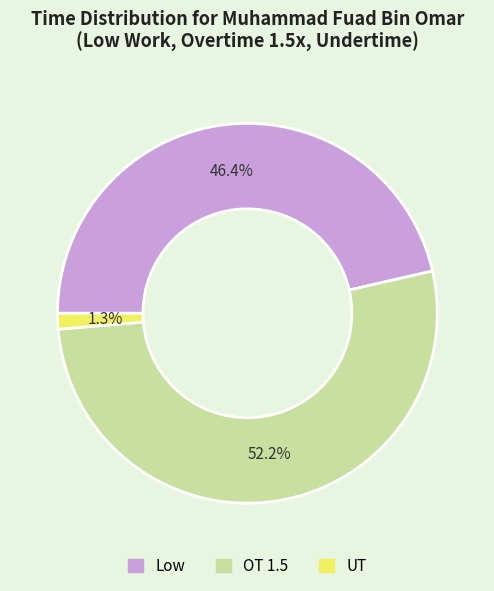

Is there any slice that represents more than half of the pie?

Yes